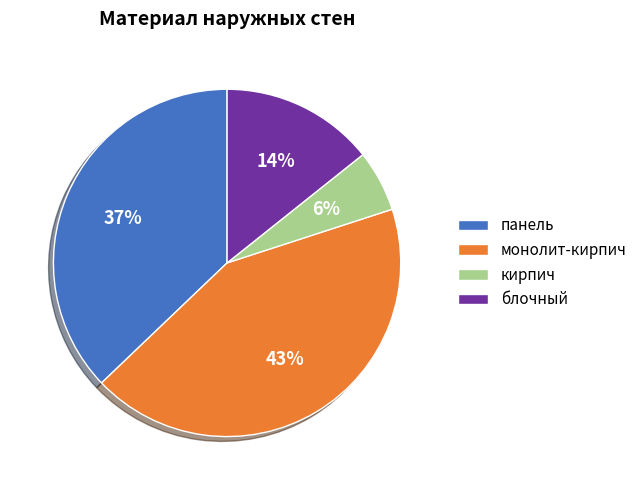

Is the sum of монолит-кирпич and панель greater than half?

Yes